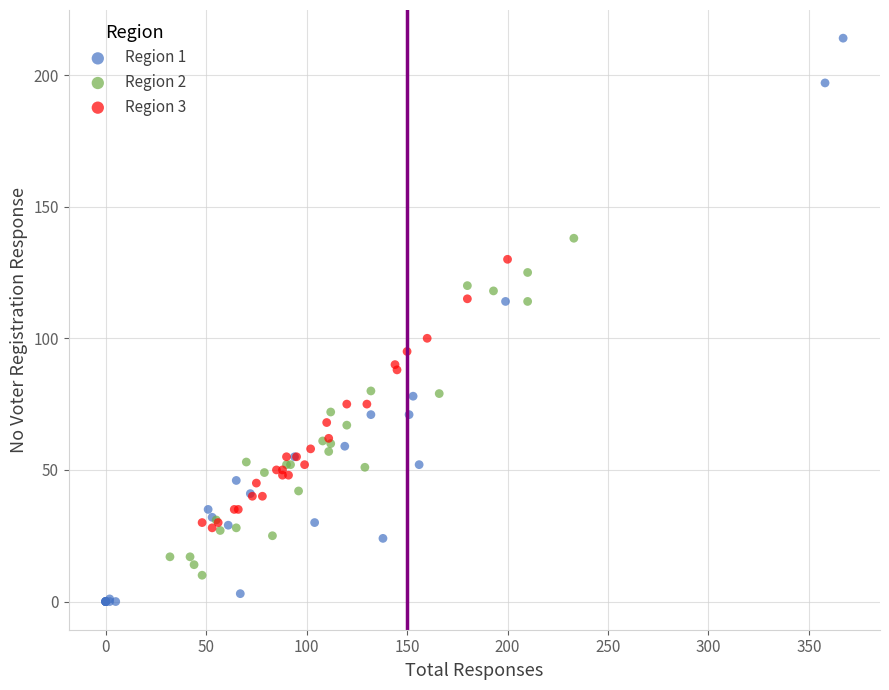

Which series reaches the minimum Y coordinate?

Region 1